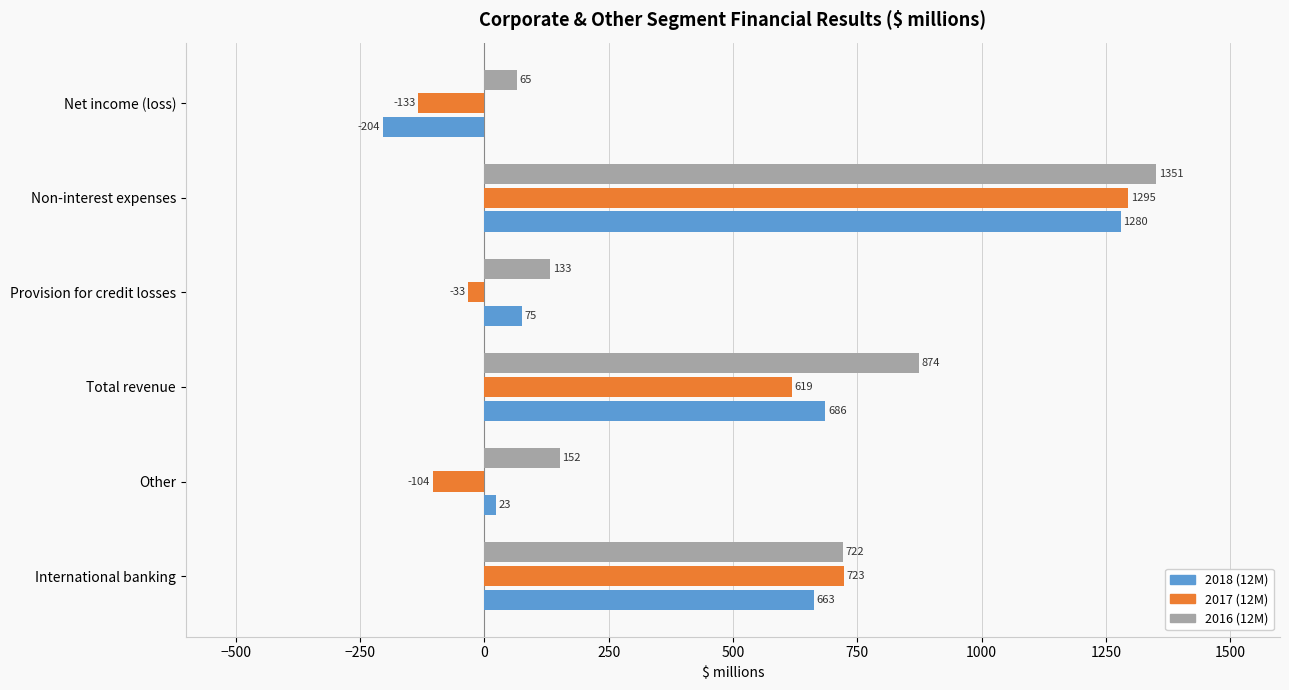

Where is 2017 (12M) nearest to the value 581?

Total revenue